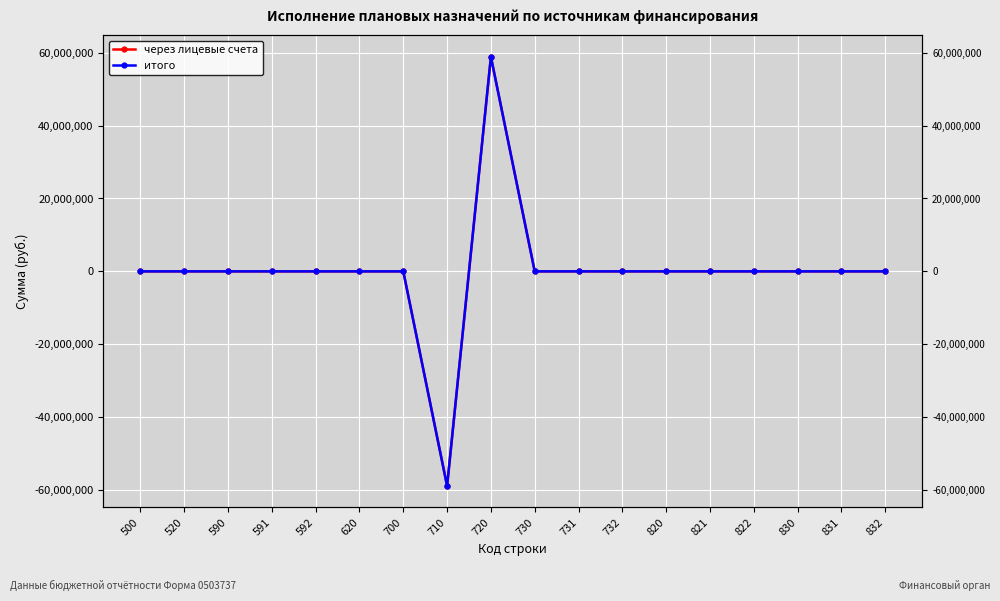

At which label does через лицевые счета reach its peak?

720